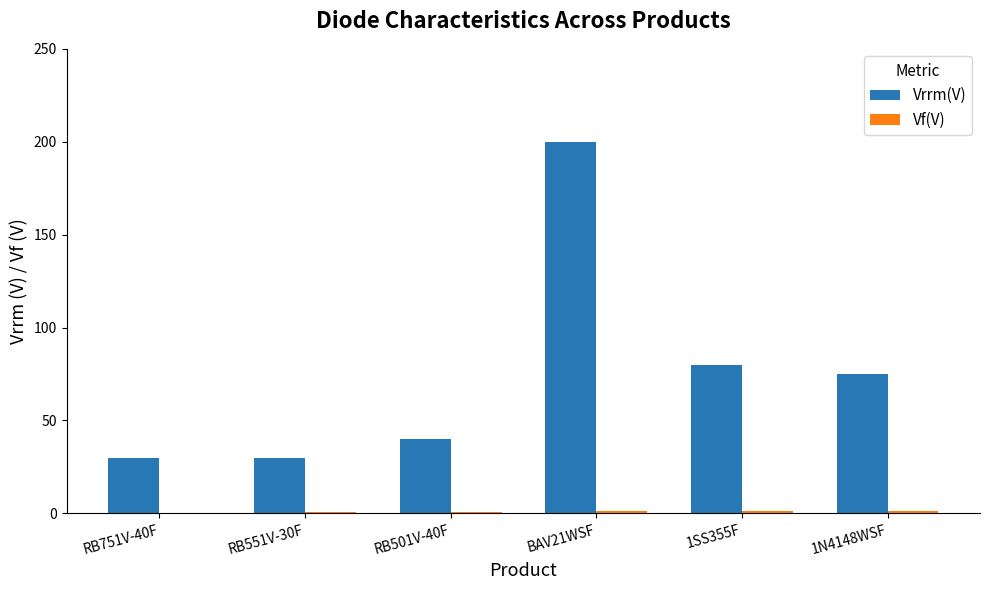

At which label is Vrrm(V) closest to 115?

1SS355F